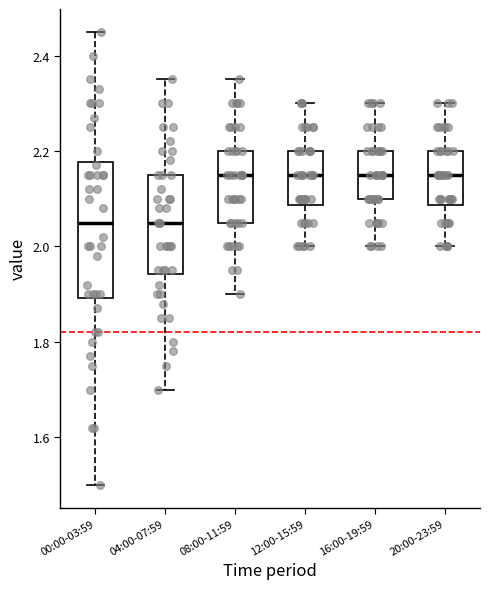

Where does the lower whisker of the box for 12:00-15:59 end on the y-axis? The values are not printed on the chart, so give them approximately, as read against the axis.

2.00